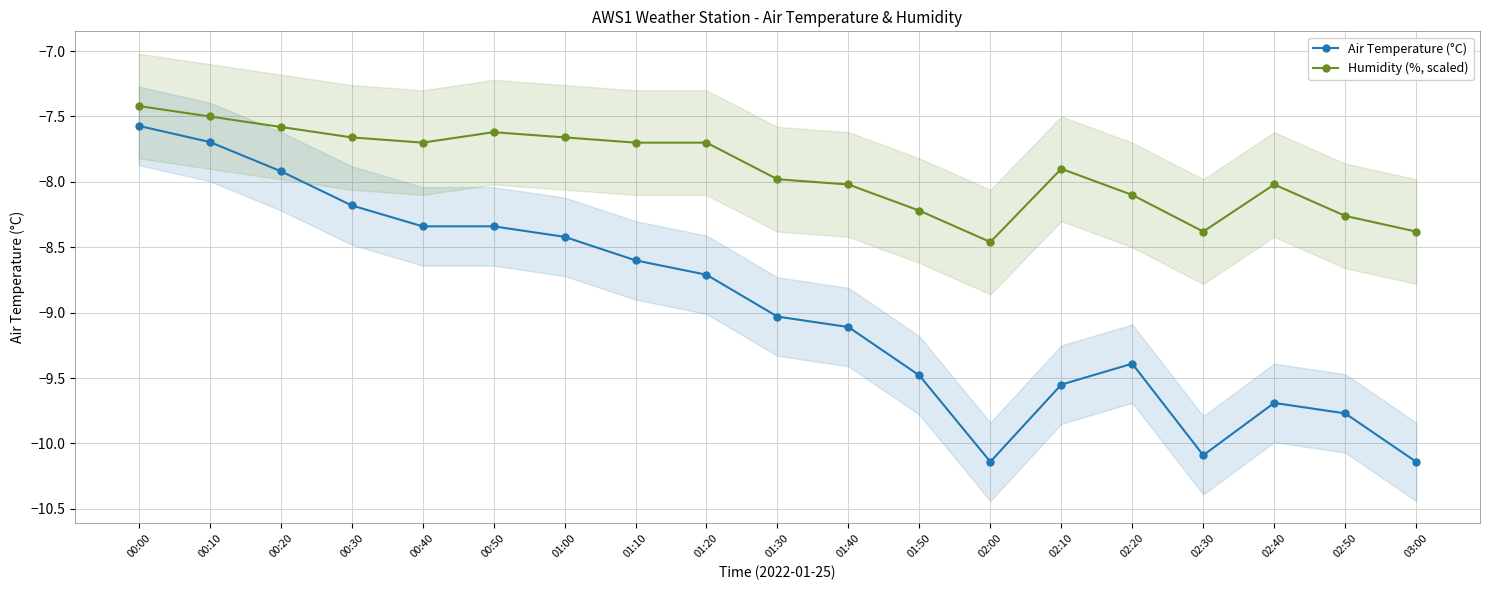

How many data points in Air Temperature (°C) are above -9?

9